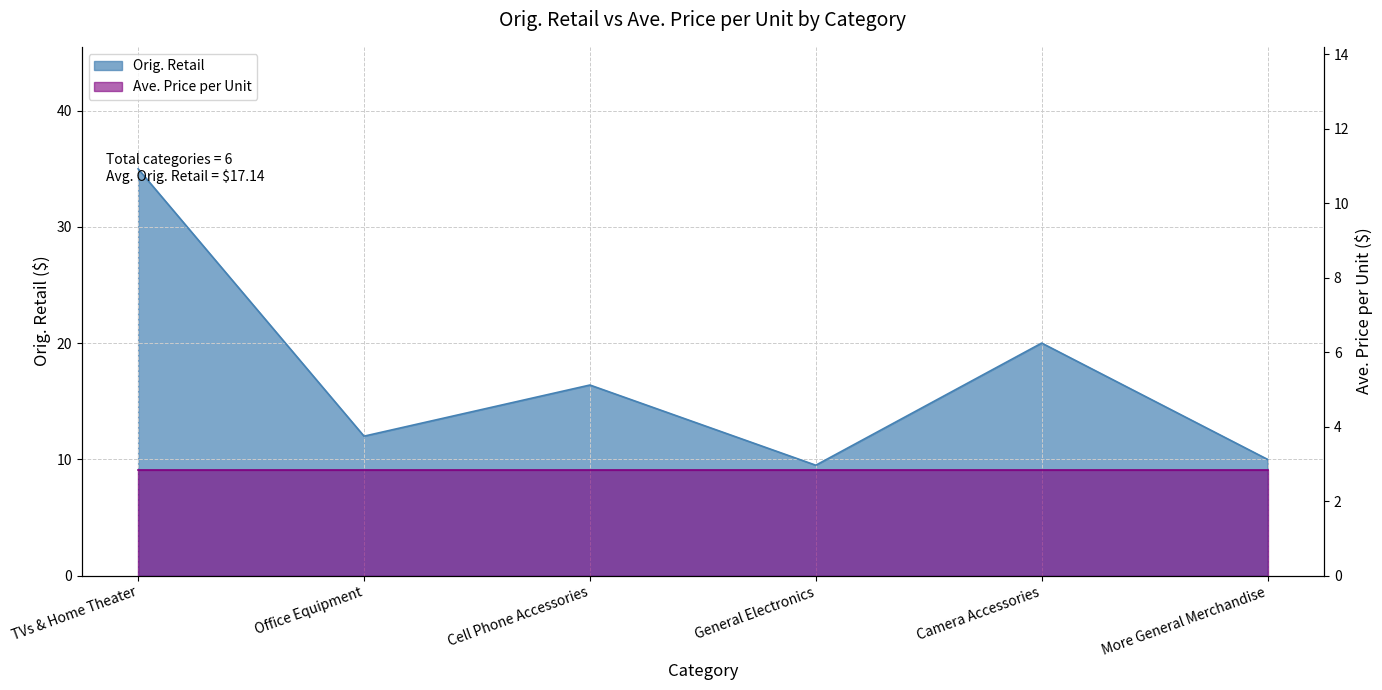

What is the change in value from Cell Phone Accessories to General Electronics?

-6.9